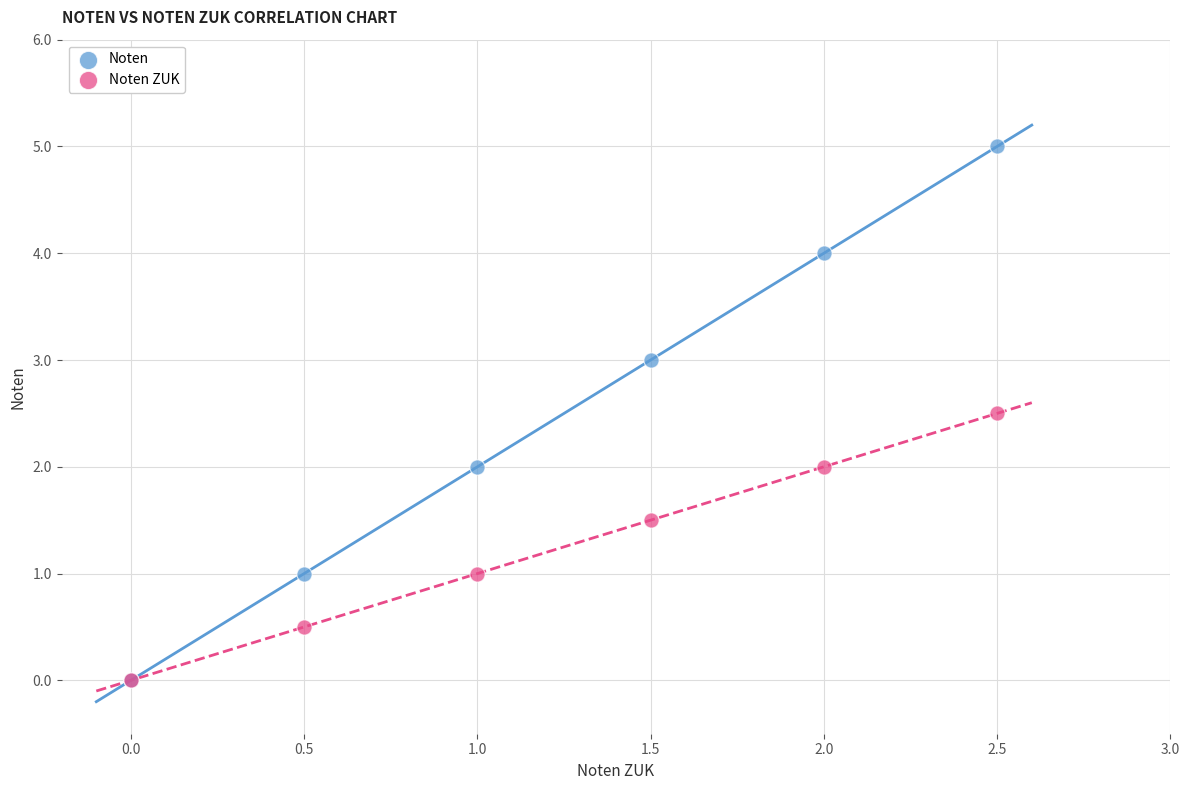

Which series has the largest Y range (max minus min)?

Noten